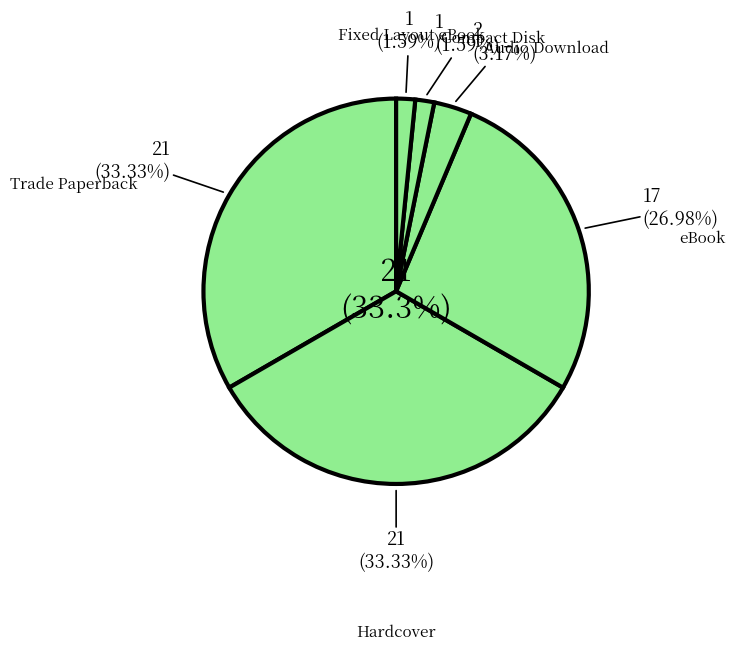

What percentage is the Fixed Layout eBook slice, to the nearest percent?

2%